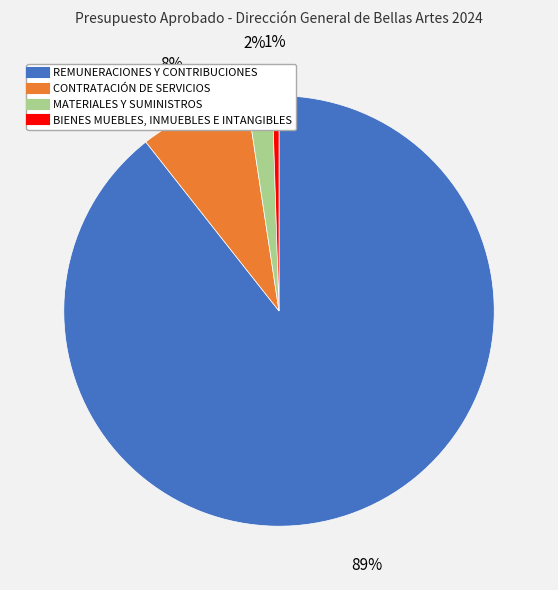

Is it true that CONTRATACIÓN DE SERVICIOS is 8% of the pie?

True